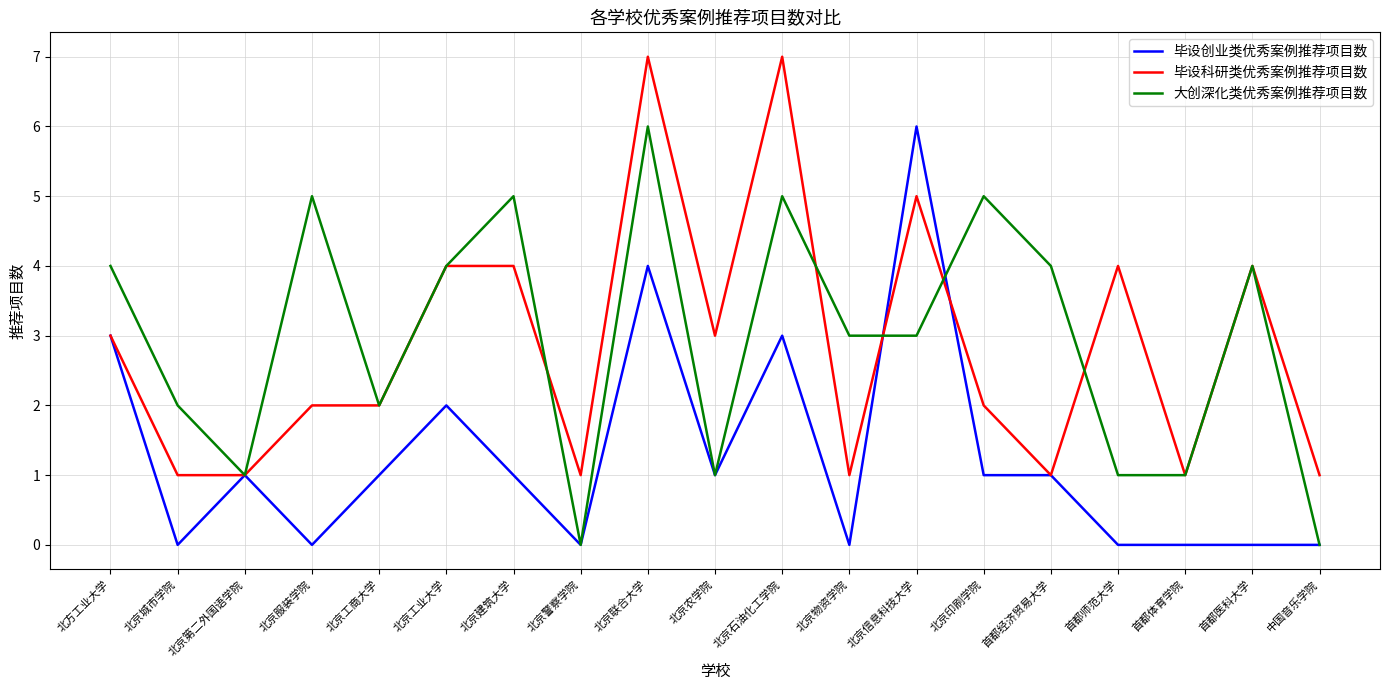

Where is the first local minimum for 毕设创业类优秀案例推荐项目数?

北京城市学院